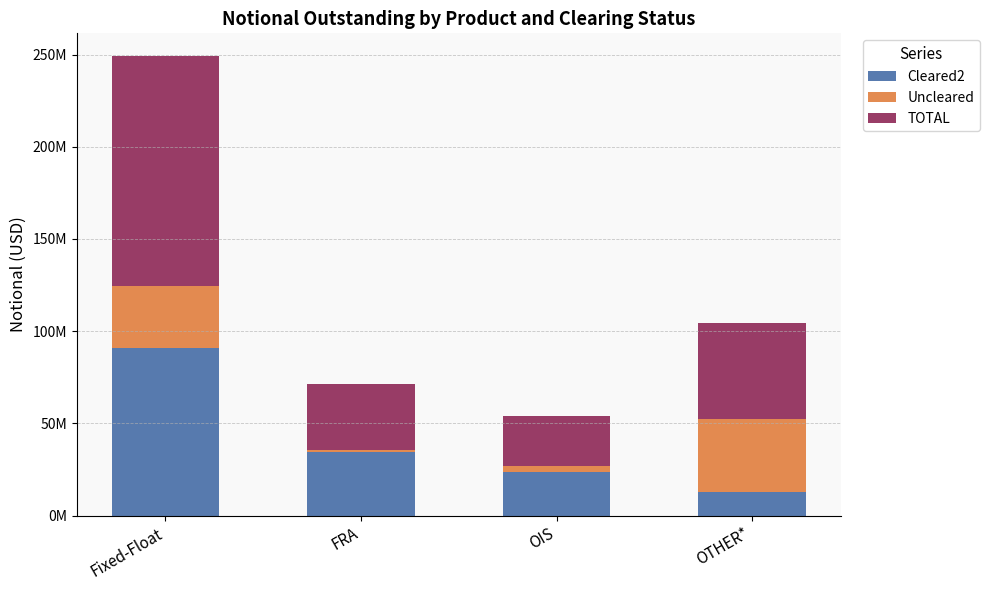

At which label does TOTAL first exceed 52133171?

Fixed-Float